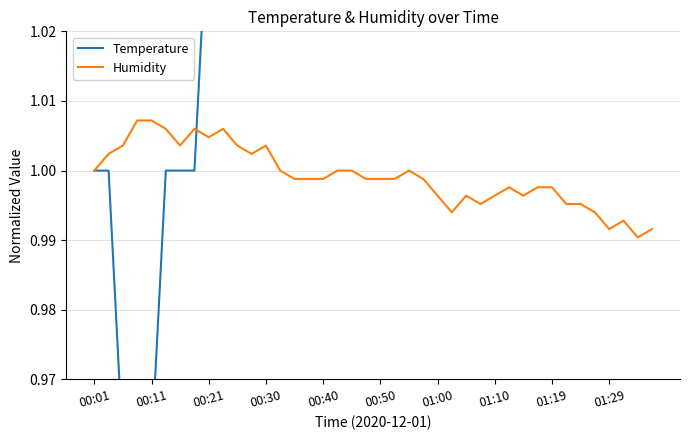

What is the value of the Humidity point at the 7th from the left?

1.0